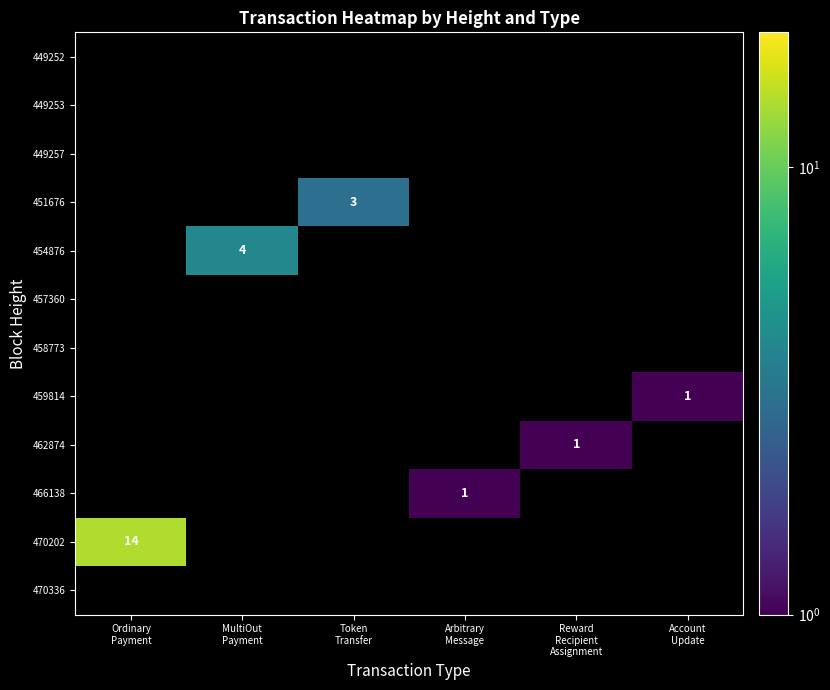

Which label corresponds to the largest value in the chart?

Ordinary
Payment